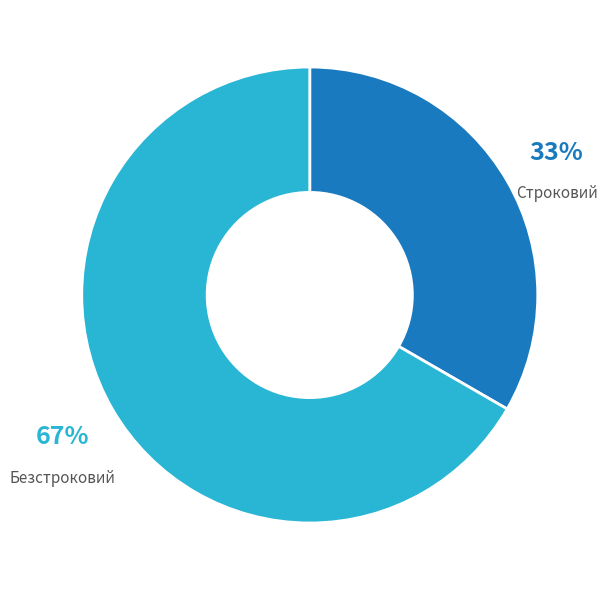

Combined, do Безстроковий and Строковий account for over 50%?

Yes